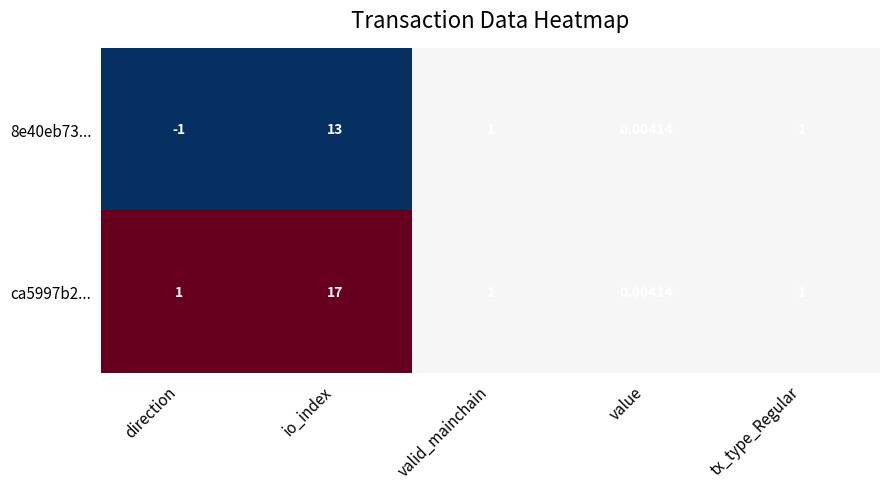

What is the greatest value displayed?

17.0